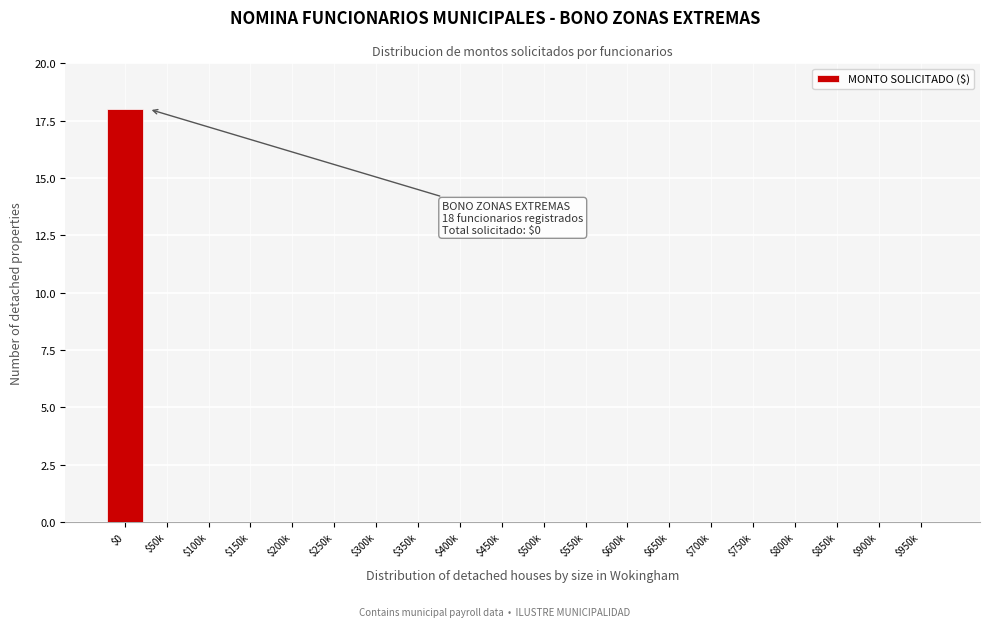

What is the maximum value shown in the chart?

18